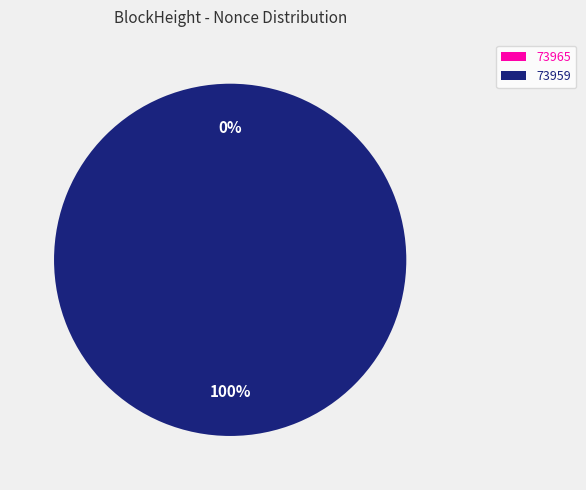

Which category has the biggest portion of the pie?

73959